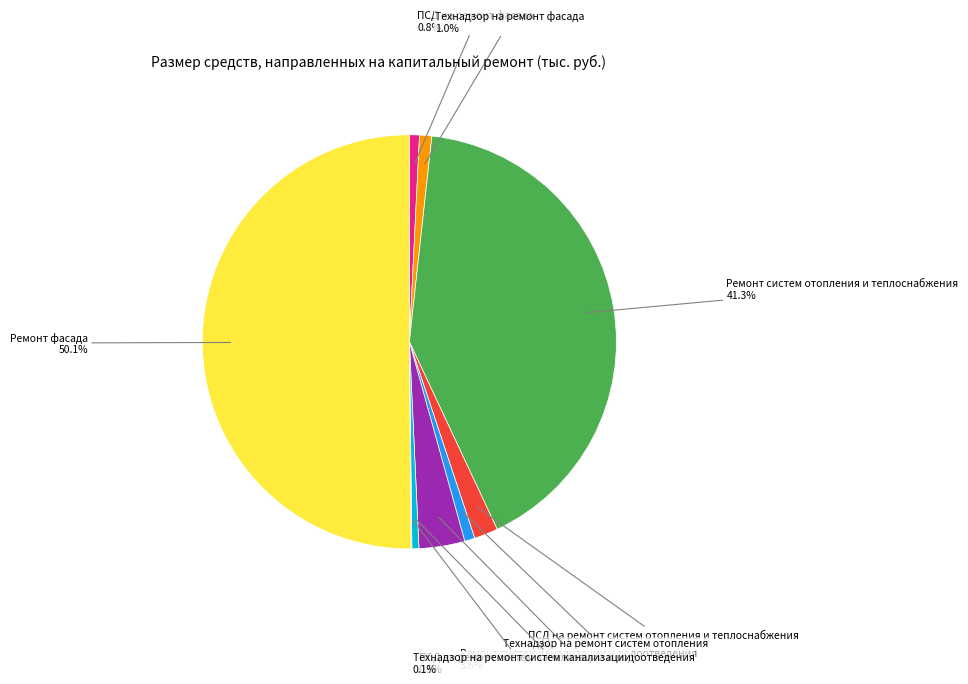

Approximately how many times larger is the value at Ремонт систем канализации и водоотведения compared to ПСД на ремонт систем отопления и теплоснабжения?

1.9